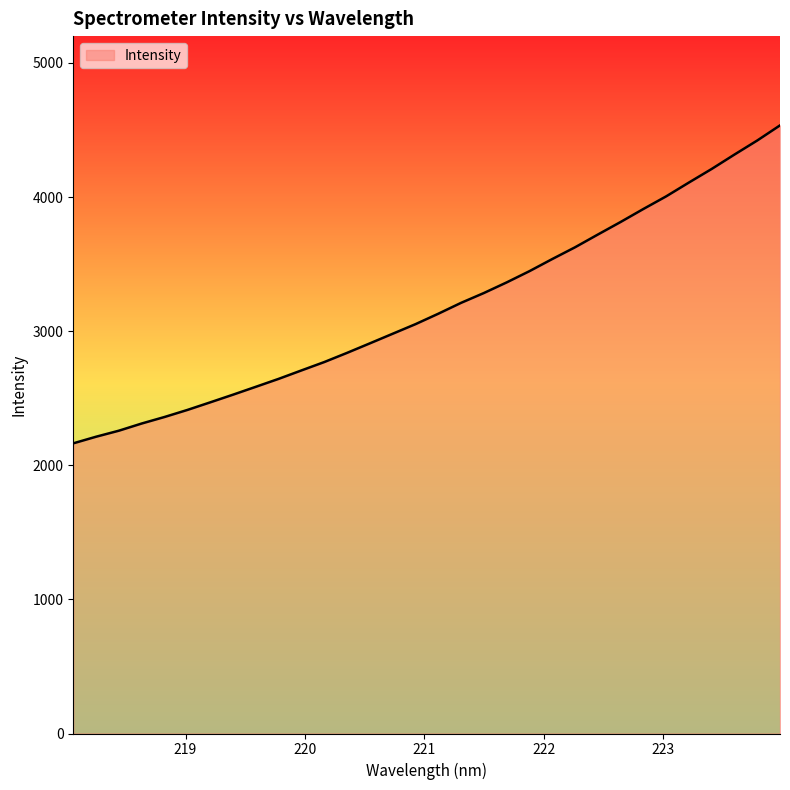

What is the smallest value displayed?

2163.6